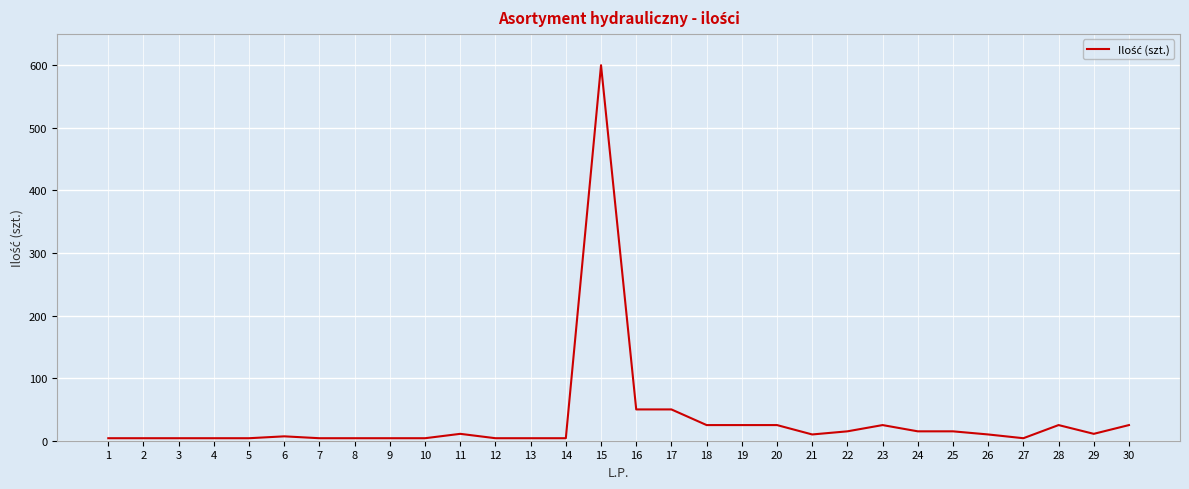

Which category has the highest value across all series?

15